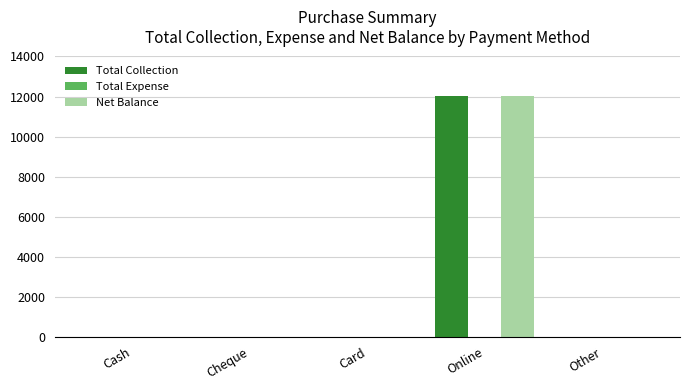

The value of Net Balance at Cheque is 0. True or false?

True